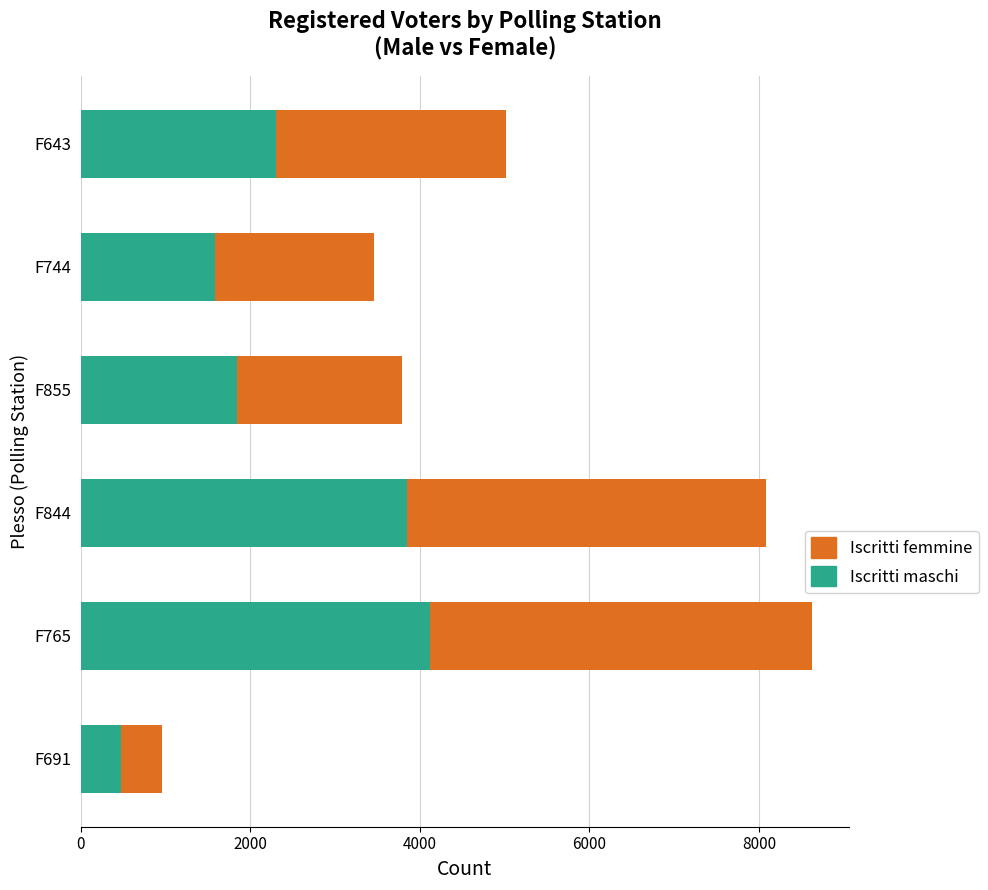

What is the total value across all series at F643?

5012